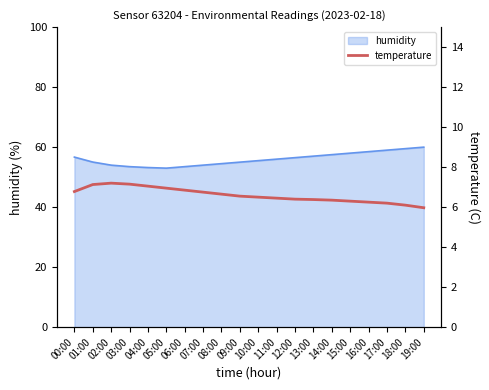

The humidity series shows 56.0 at 11:00. True or false?

True